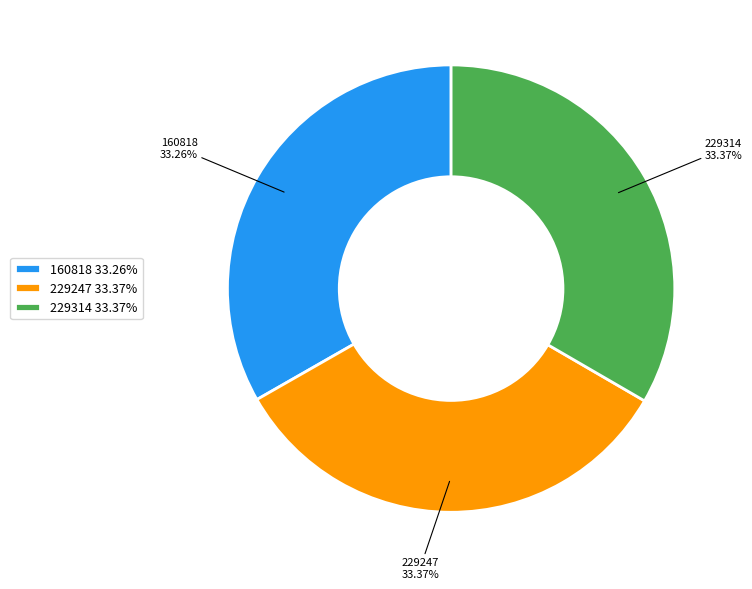

To the nearest percent, what is the average slice percentage?

33%